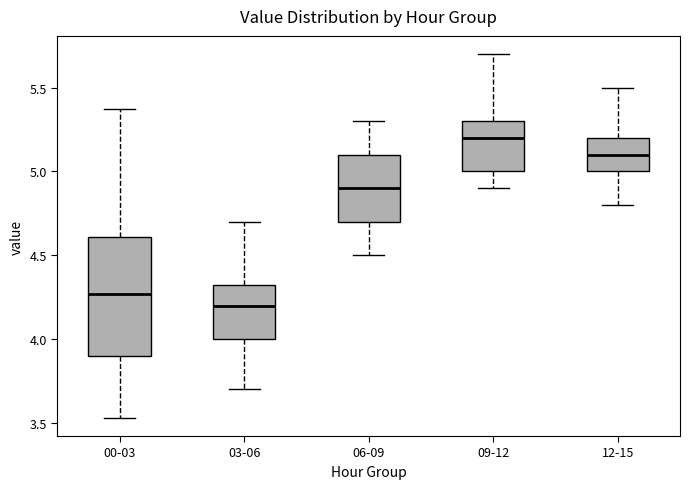

Reading left to right, read every box against the y-axis: the position of its median line, the range the box covers, and the ends of its whiskers. The values are not printed on the chart, so give them approximately, as read against the axis.

00-03: median 4.25, box 3.90 to 4.60, whiskers 3.55 to 5.35
03-06: median 4.20, box 4.00 to 4.35, whiskers 3.70 to 4.70
06-09: median 4.90, box 4.70 to 5.10, whiskers 4.50 to 5.30
09-12: median 5.20, box 5.00 to 5.30, whiskers 4.90 to 5.70
12-15: median 5.10, box 5.00 to 5.20, whiskers 4.80 to 5.50